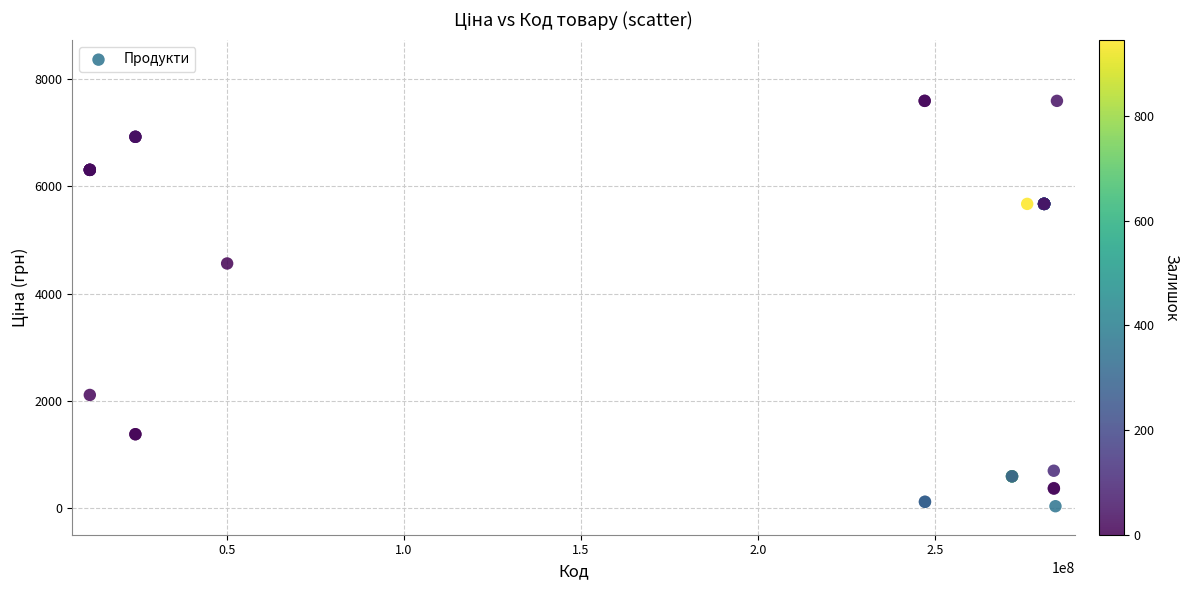

What Y value in the scatter plot is closest to 3814?

4561.9